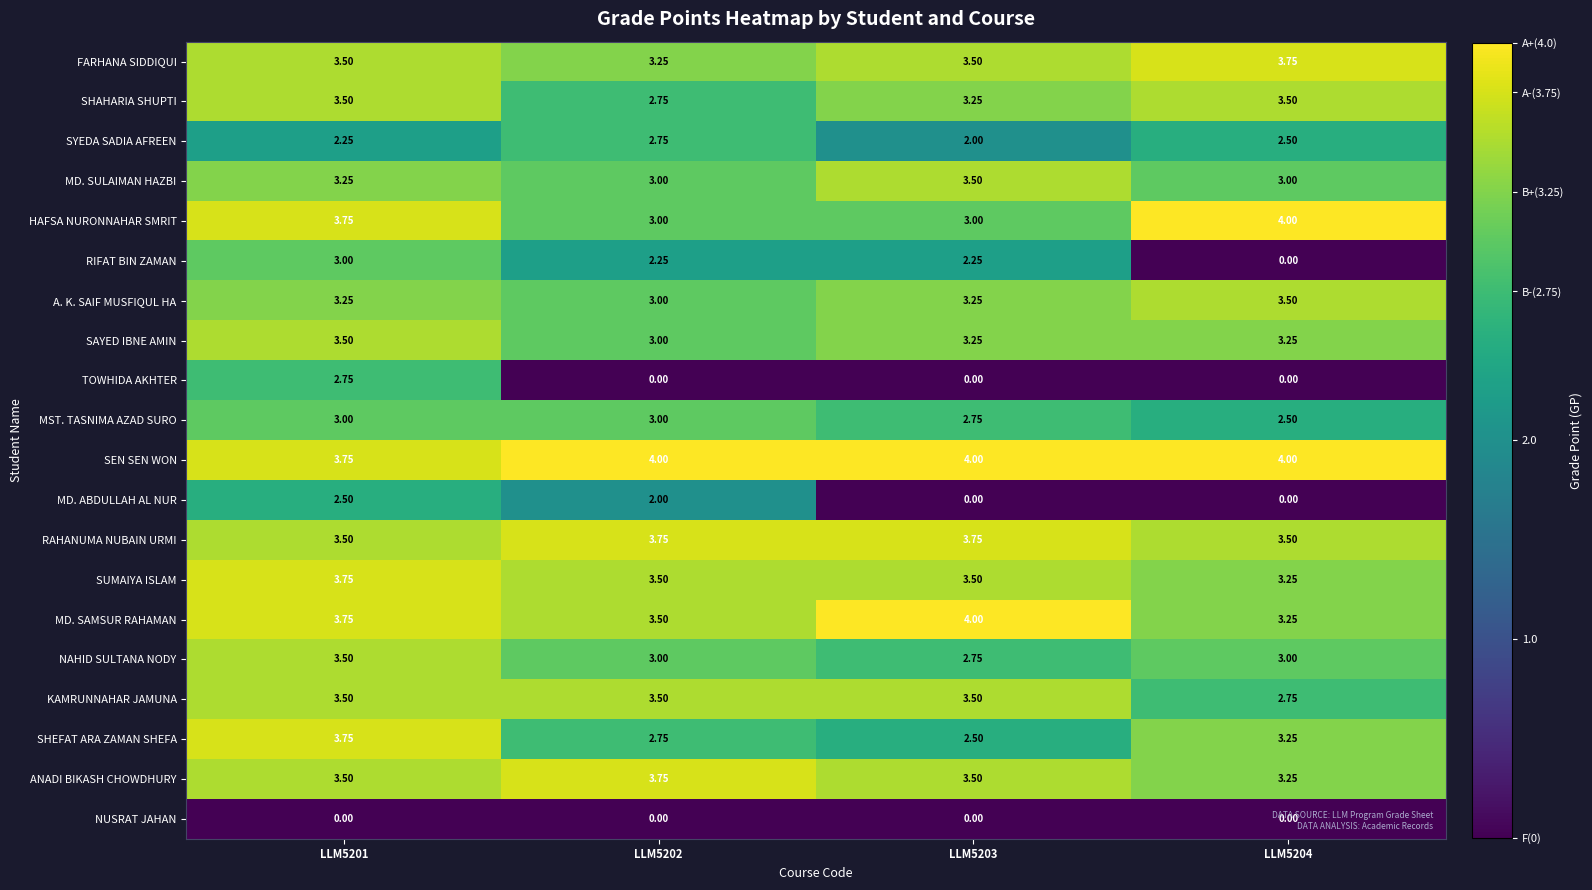

Between LLM5201 and LLM5204, which series saw the biggest shift?

RIFAT BIN ZAMAN